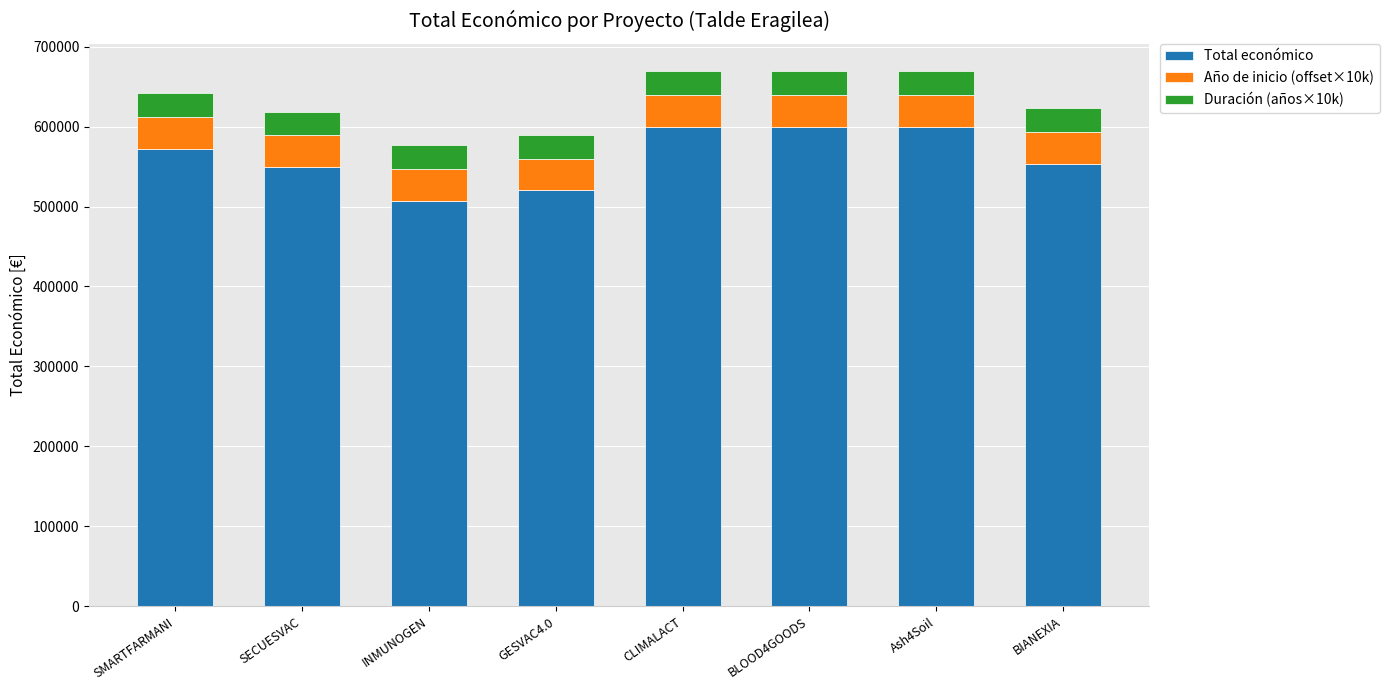

What is the total value across all series at SMARTFARMANI?

641965